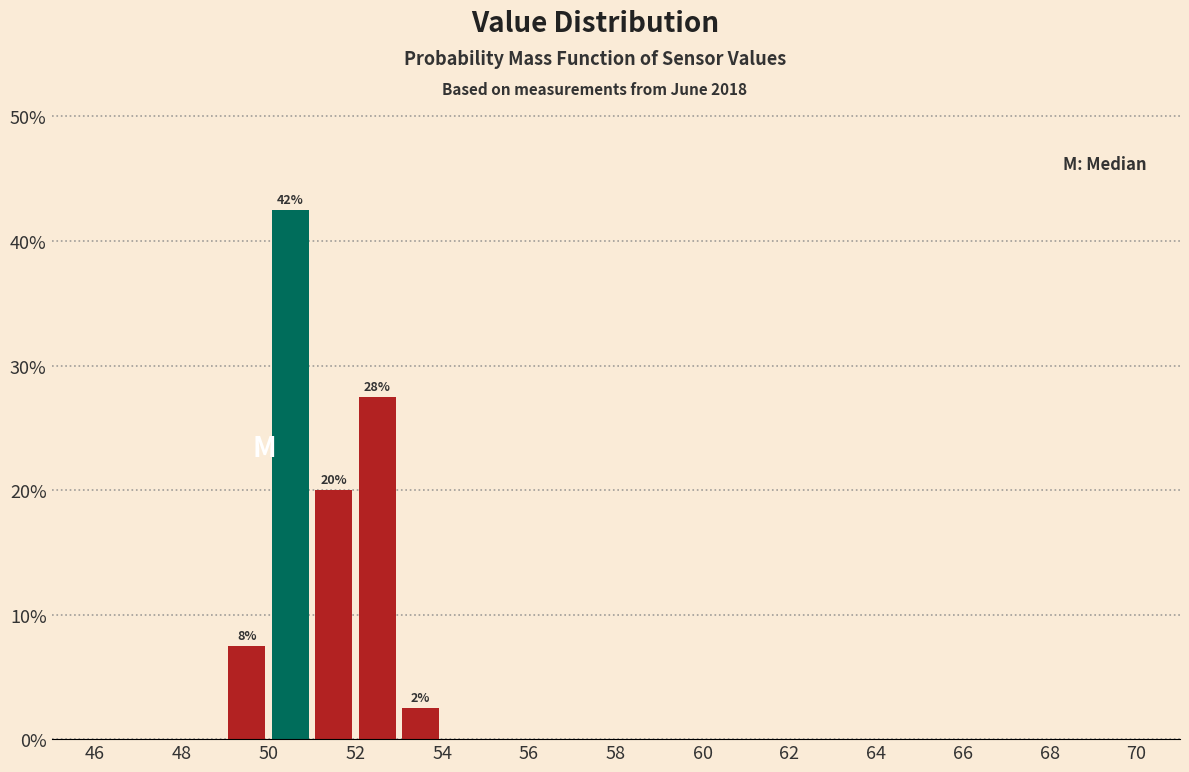

Over which range of the x-axis is the bar tallest?

50 to 51